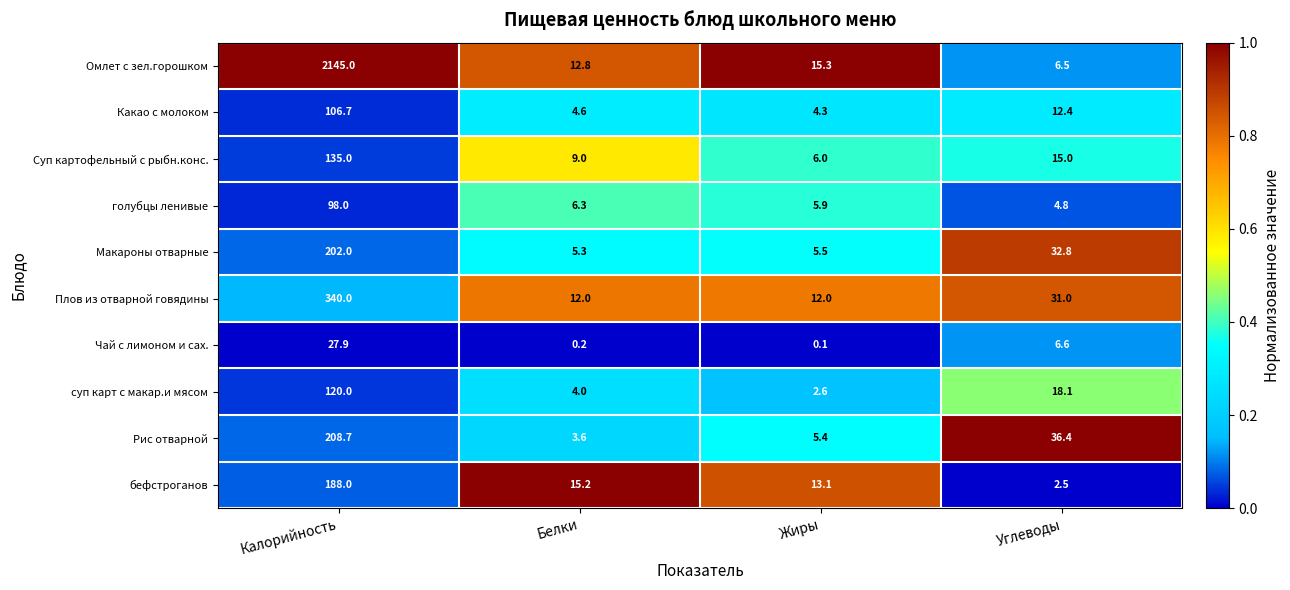

Which series changed the most between Белки and Углеводы?

Рис отварной